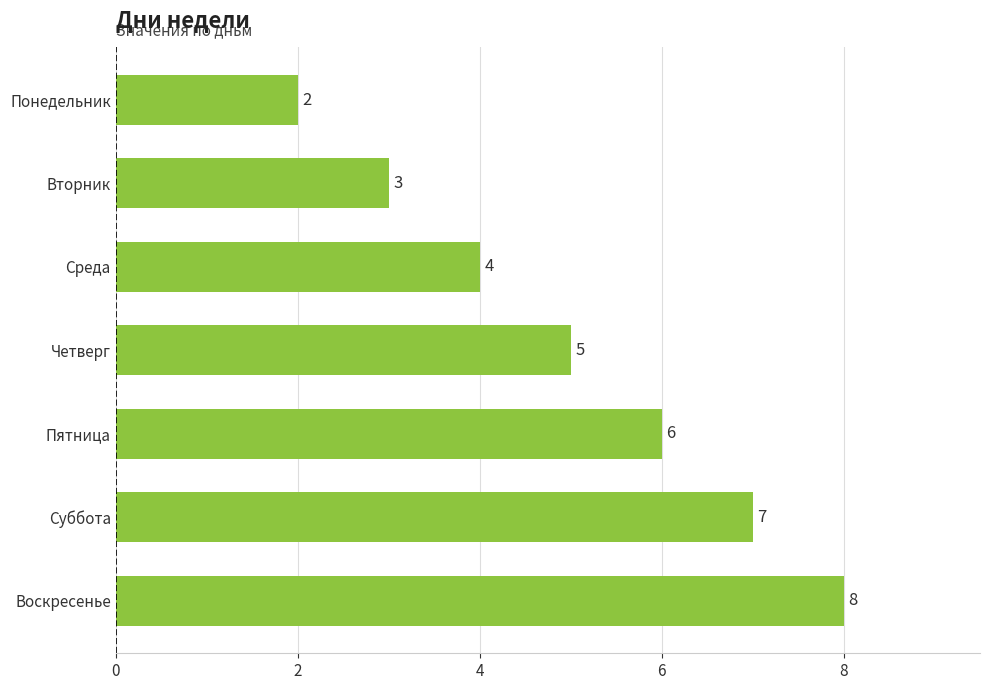

What is the difference between the second highest and second lowest values?

4